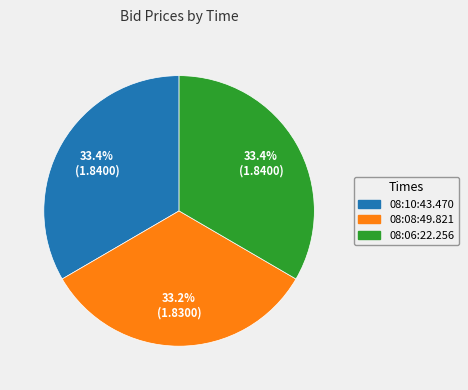

Is the sum of 08:06:22.256 and 08:08:49.821 greater than half?

Yes